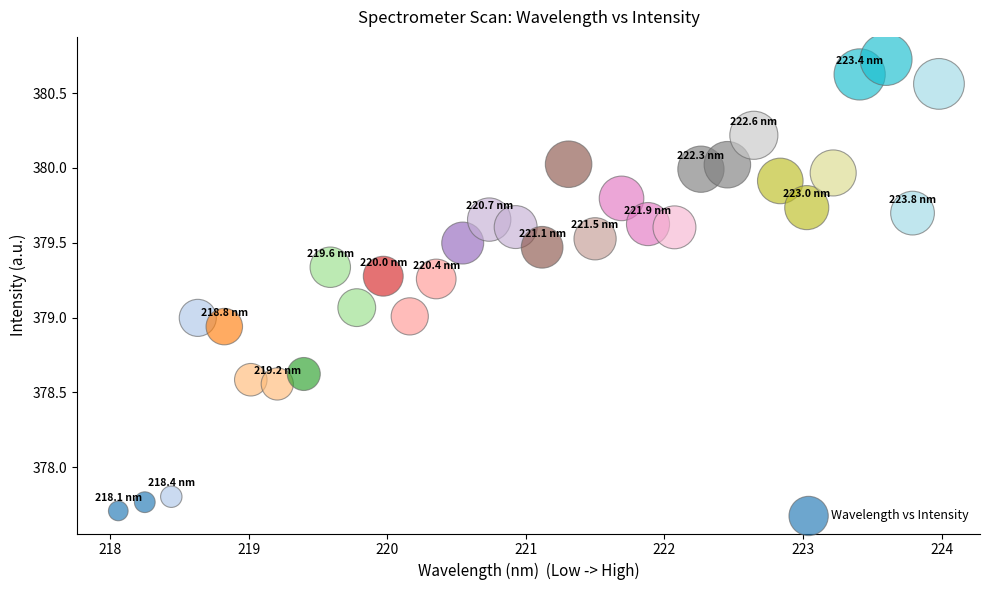

What is the range of Y values (max minus min)?

3.0